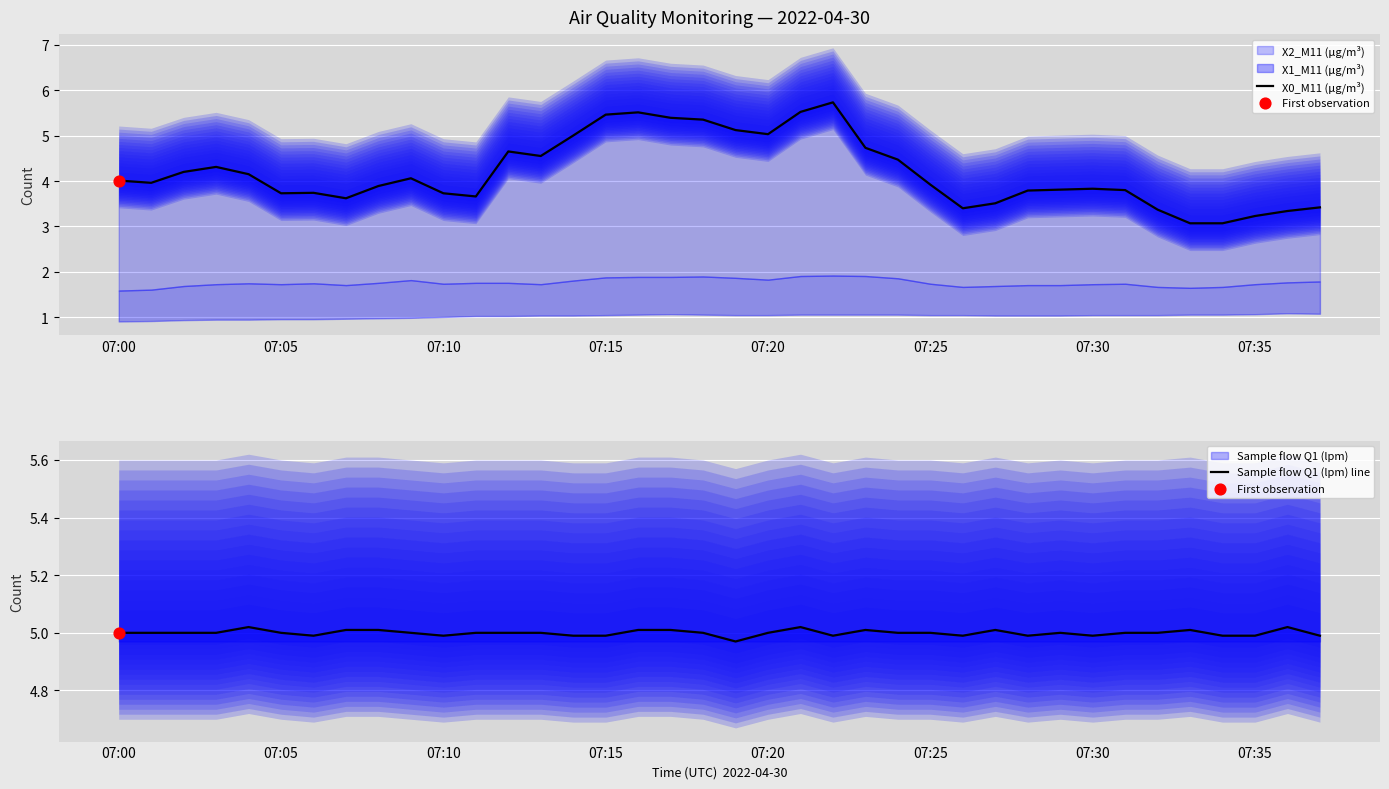

Which series has the largest total across all categories?

Sample flow Q1 (lpm) line